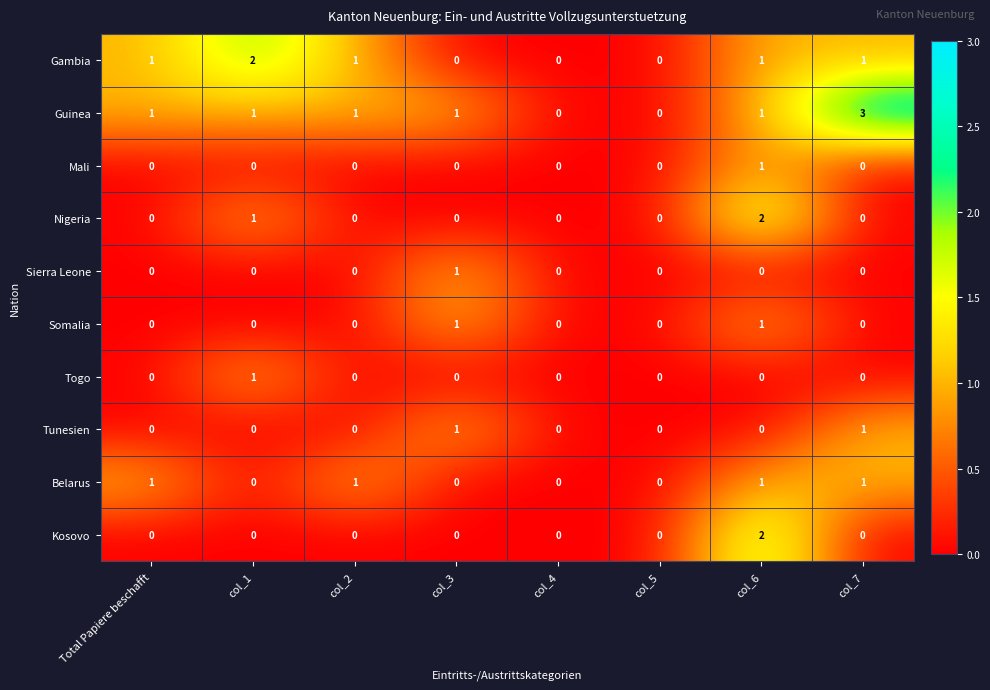

How many series are shown in this chart?

10